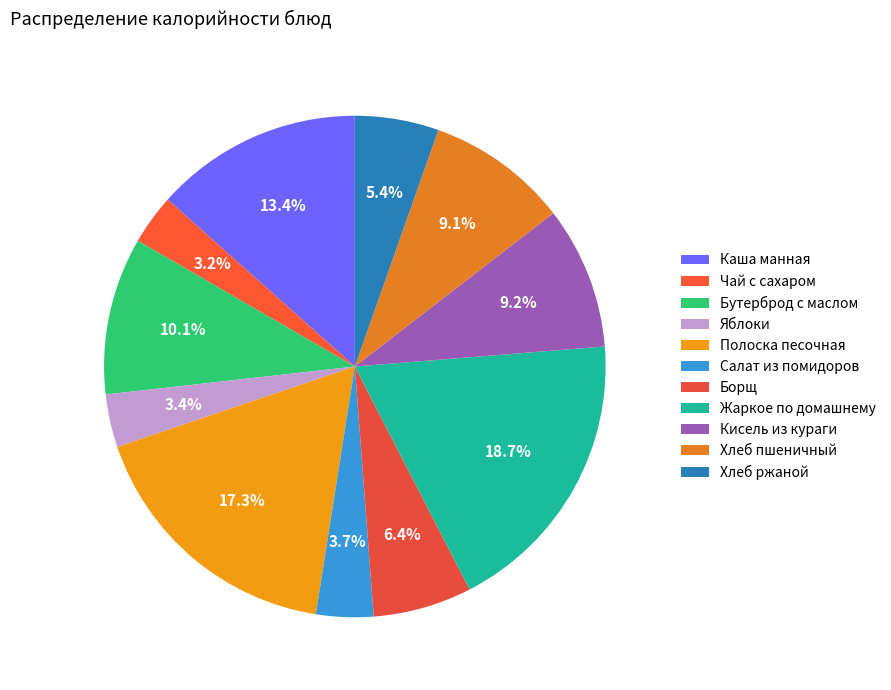

Combined, what portion of the pie is Жаркое по домашнему and Чай с сахаром?

21.9%